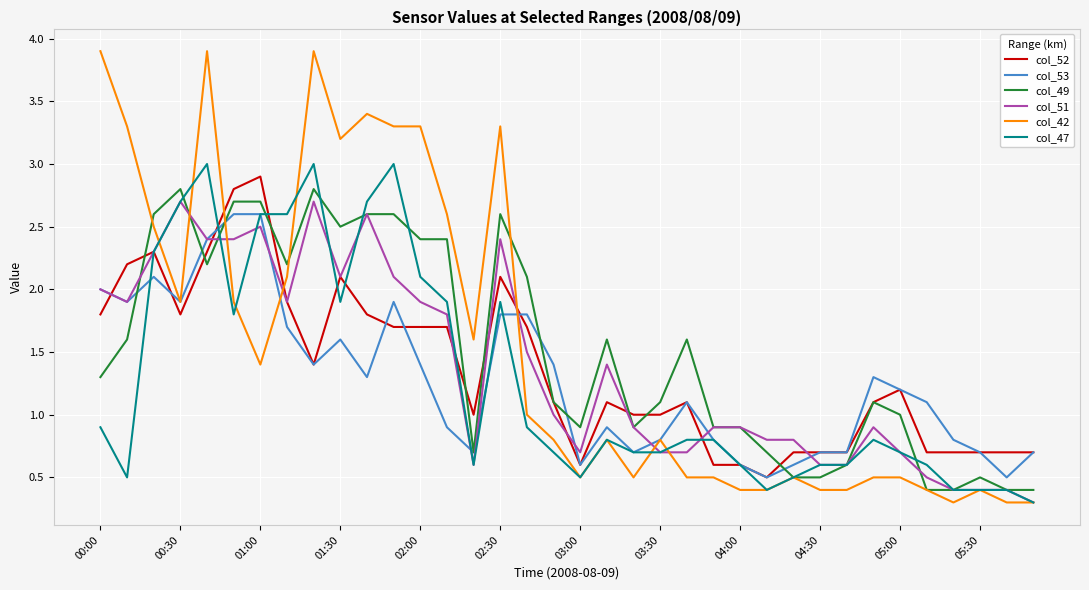

True or false: col_52 has more than 1 interior local peaks.

True